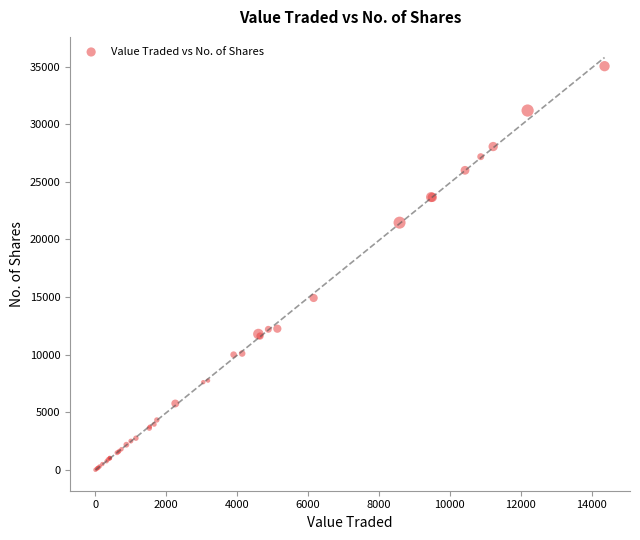

What Y value in the scatter plot is closest to 17521?

14920